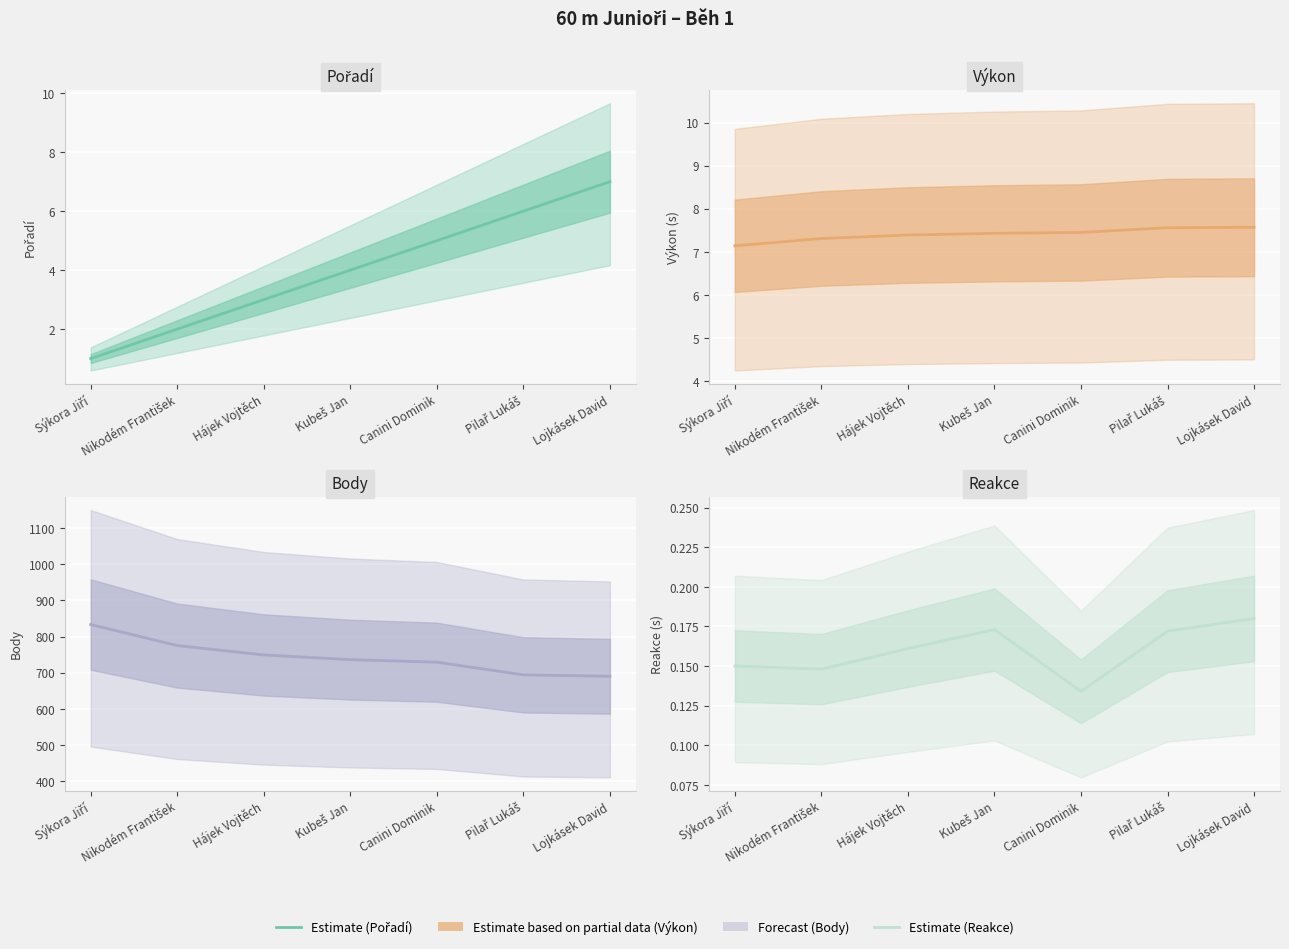

True or false: Výkon and Body cross at least once.

False